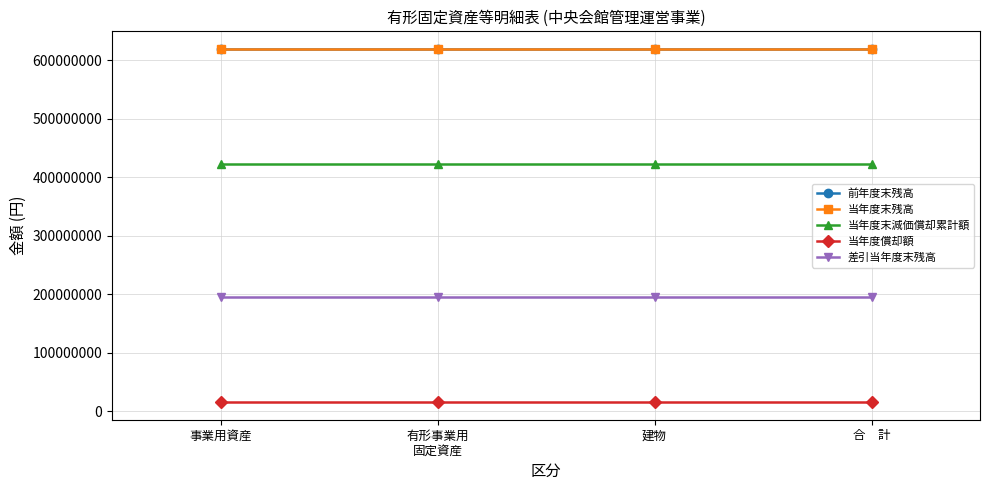

At which label does 当年度末残高 reach its peak?

事業用資産